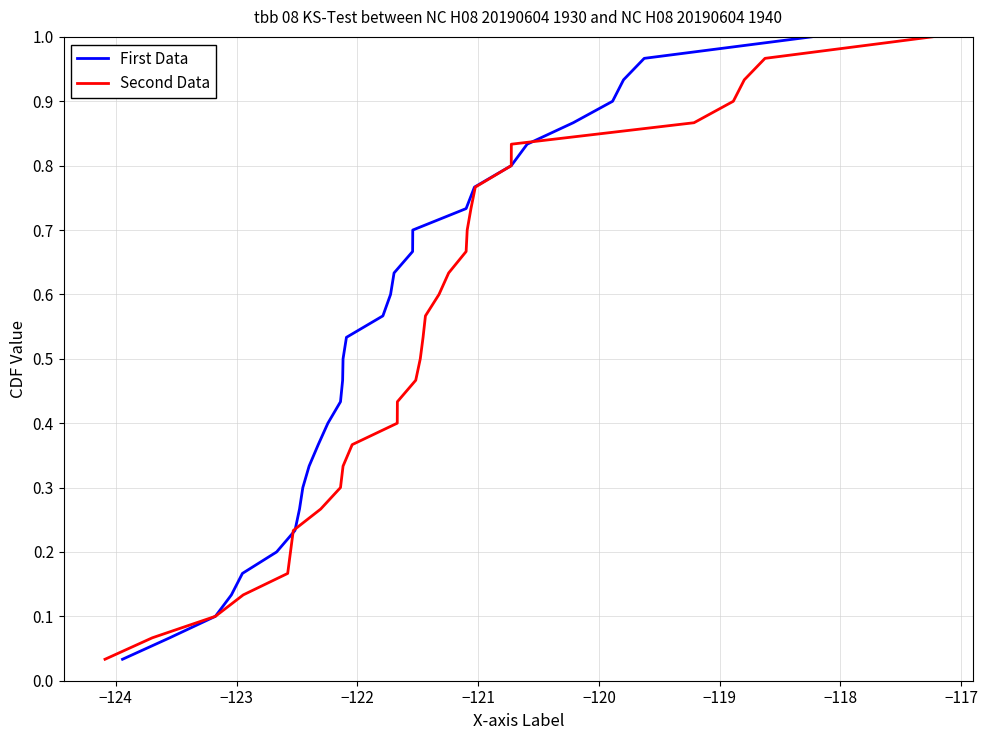

What is the difference between the second highest and minimum values in the First Data series?

0.9